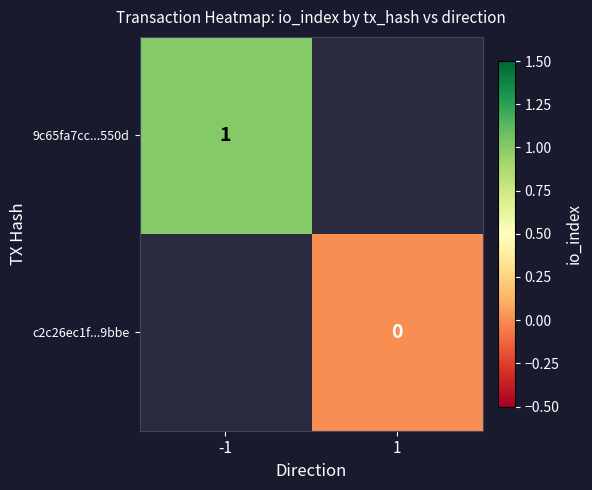

Rank the series by their maximum value, from highest to lowest.

9c65fa7cc...550d, c2c26ec1f...9bbe